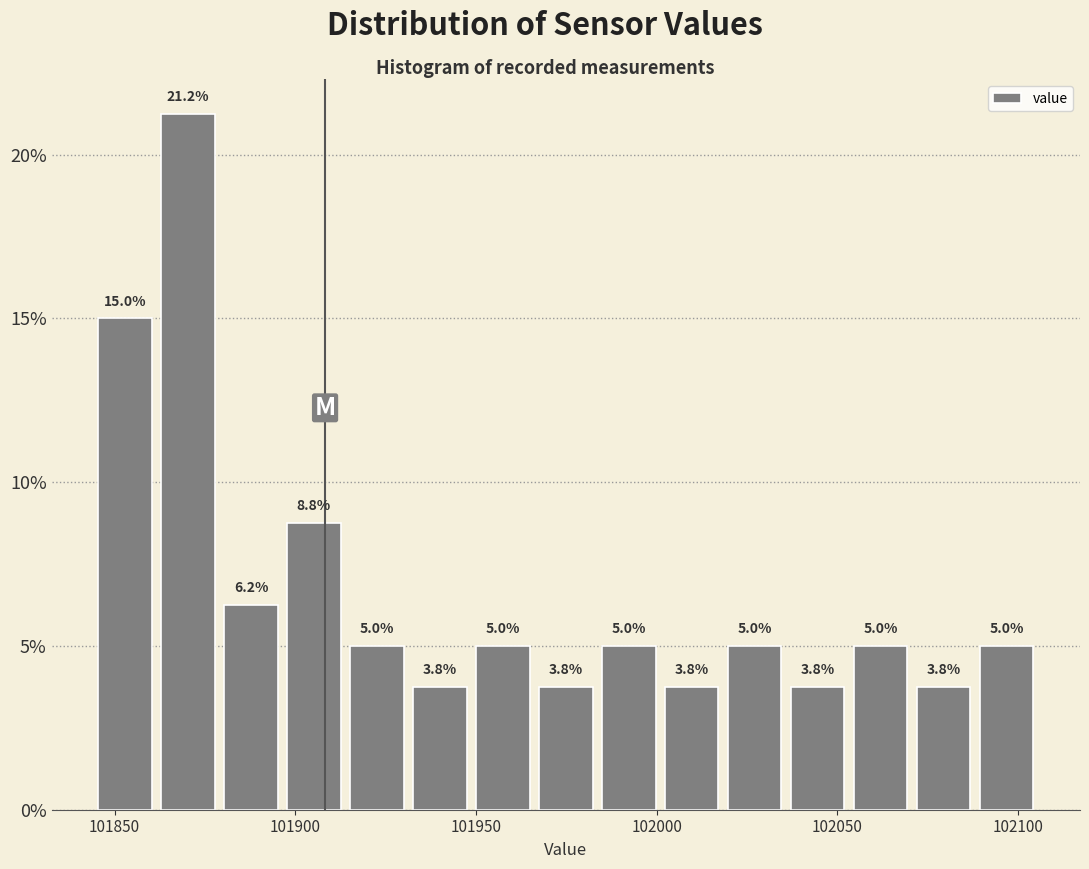

Read against the x-axis, roughly where is the centre of the tallest bar?

101870